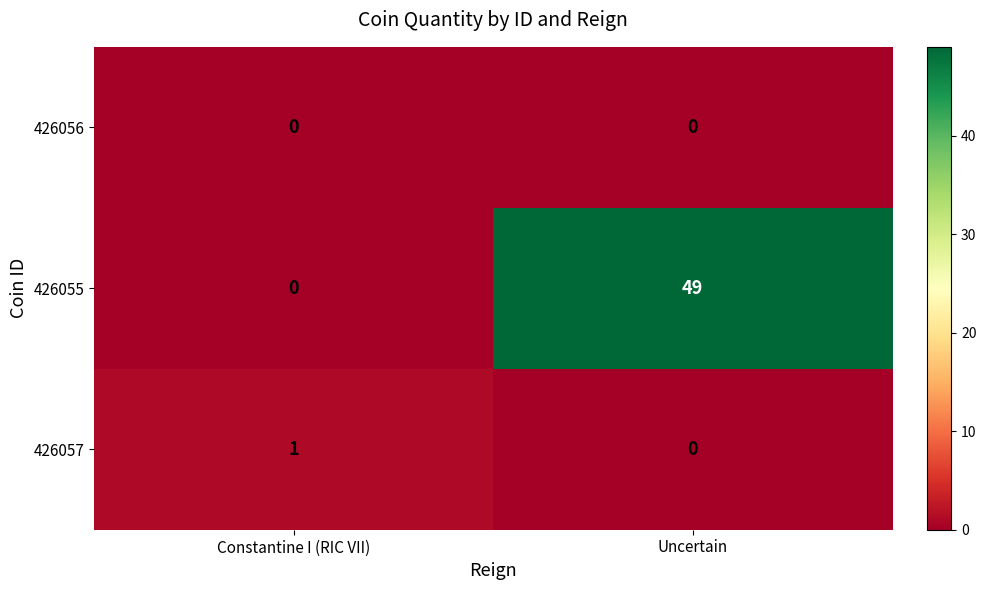

At which category does the chart reach its peak across all series?

Uncertain